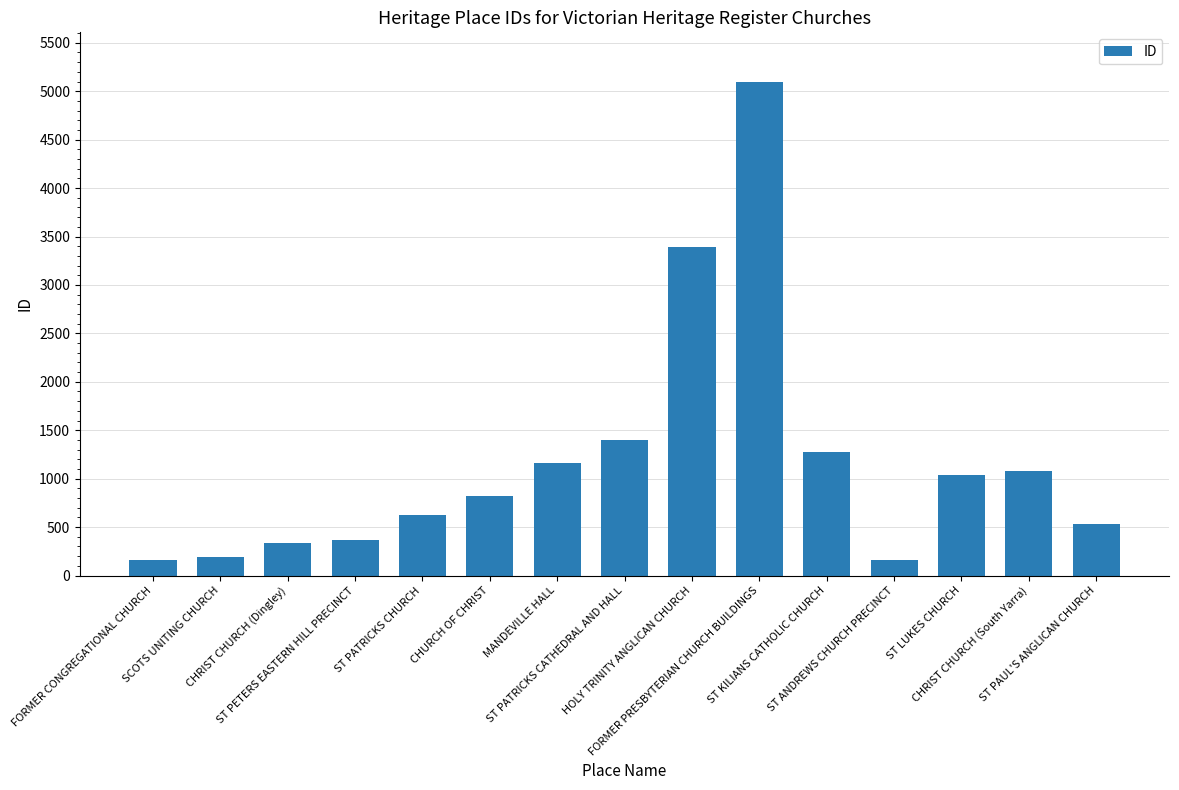

How many categories are shown in the chart?

15